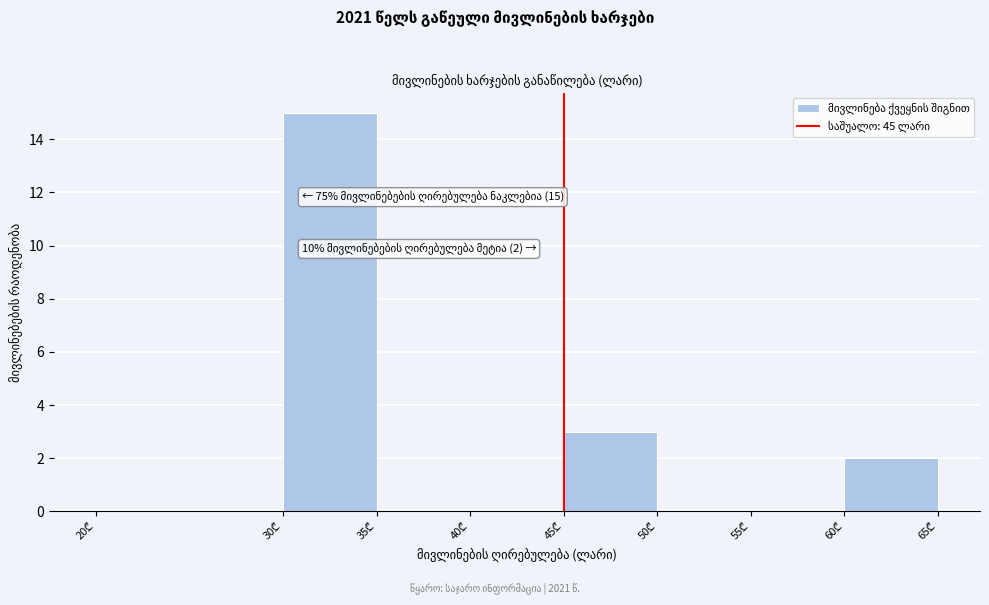

Which range on the x-axis has the tallest bar?

30 to 35